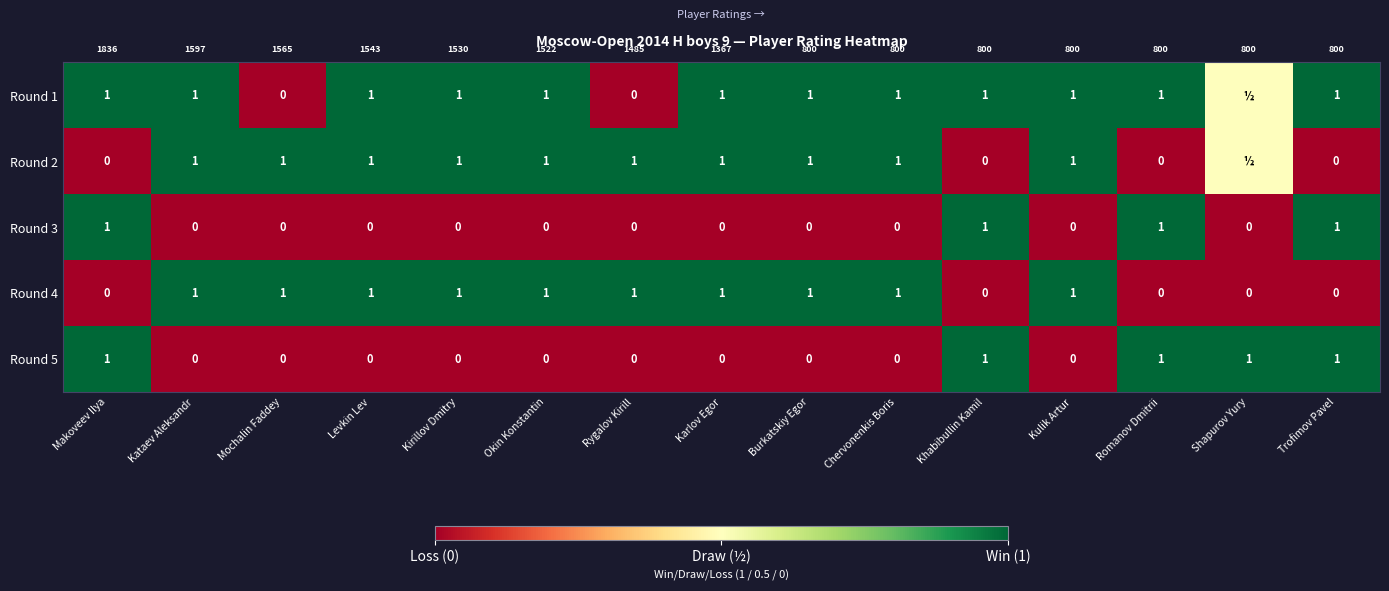

What is the sum of the Round 4 values at Chervonenkis Boris and Trofimov Pavel?

1.0